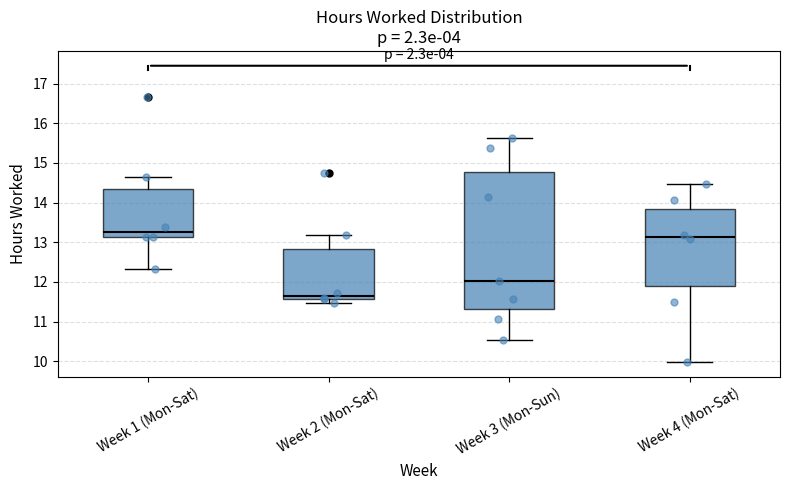

Reading left to right, read every box against the y-axis: the position of its median line, the range the box covers, and the ends of its whiskers. The values are not printed on the chart, so give them approximately, as read against the axis.

Week 1 (Mon-Sat): median 13.3, box 13.1 to 14.3, whiskers 12.3 to 14.7
Week 2 (Mon-Sat): median 11.7, box 11.6 to 12.8, whiskers 11.5 to 13.2
Week 3 (Mon-Sun): median 12.0, box 11.3 to 14.8, whiskers 10.5 to 15.6
Week 4 (Mon-Sat): median 13.1, box 11.9 to 13.8, whiskers 10.0 to 14.5